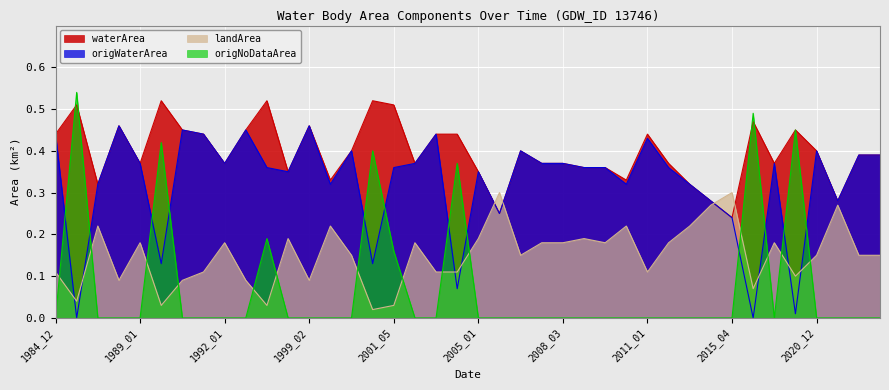

What is the lowest value of the waterArea series?

0.2